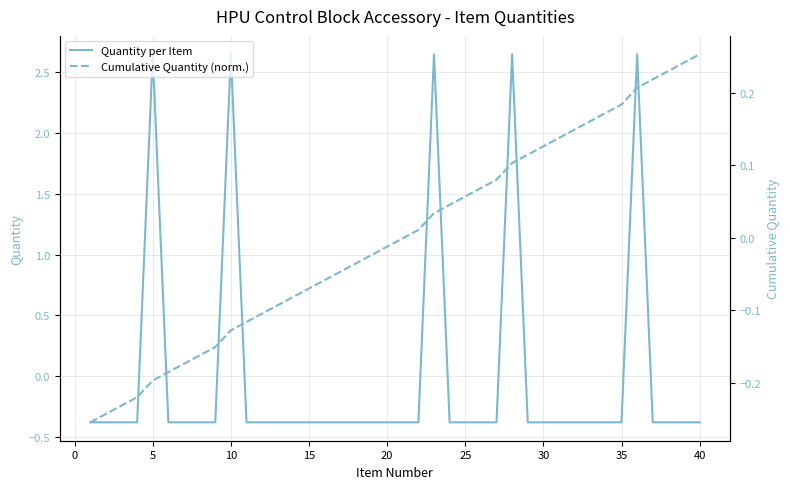

How many values in Quantity per Item are above zero?

5